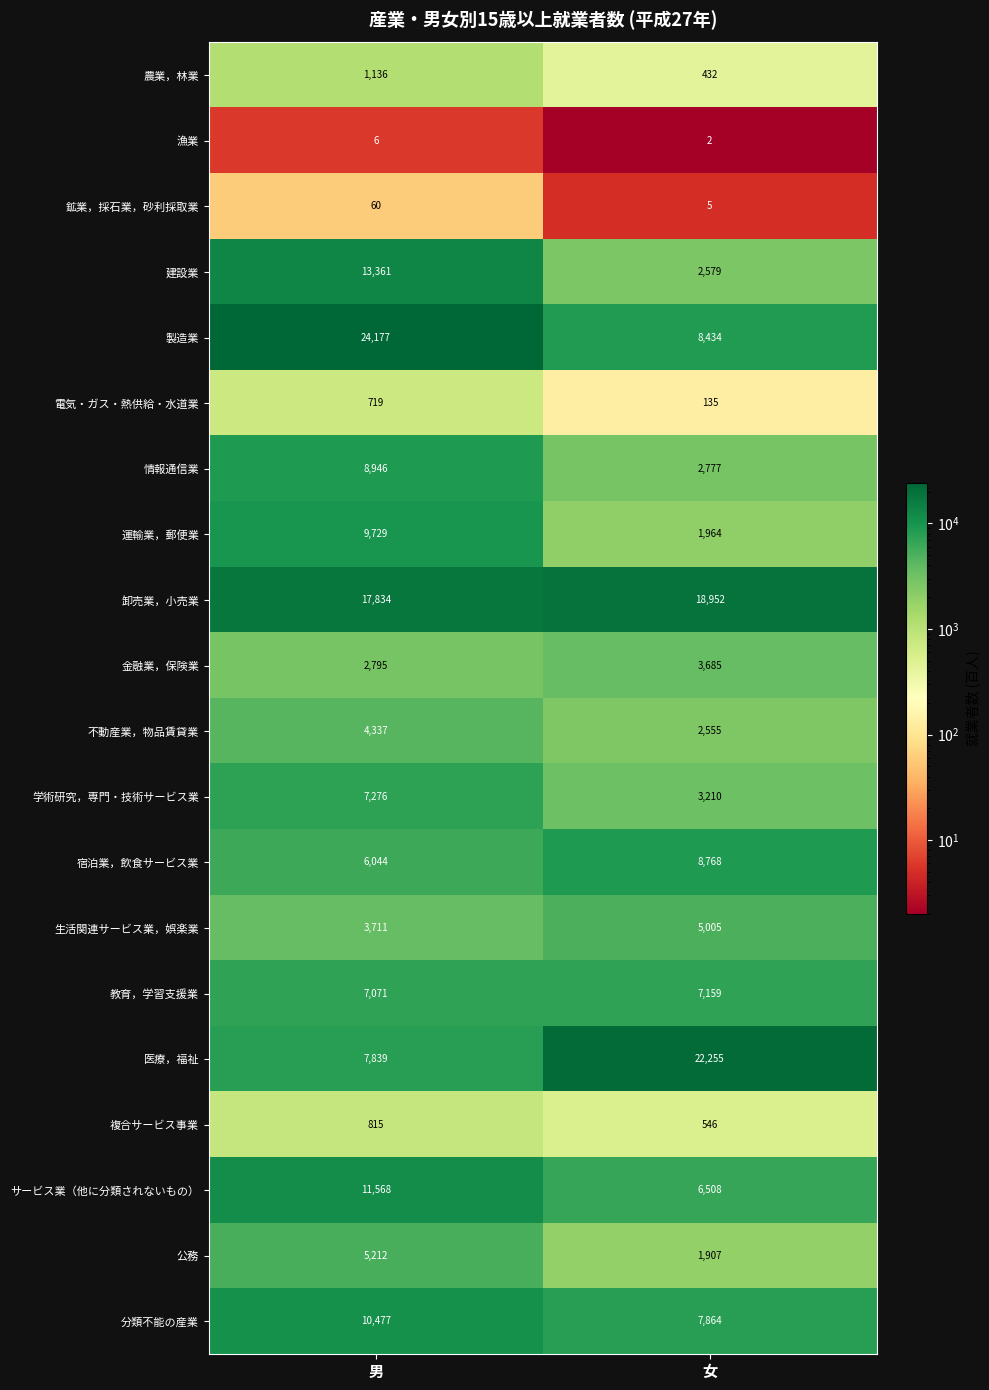

At which category is the sum across all series the highest?

男